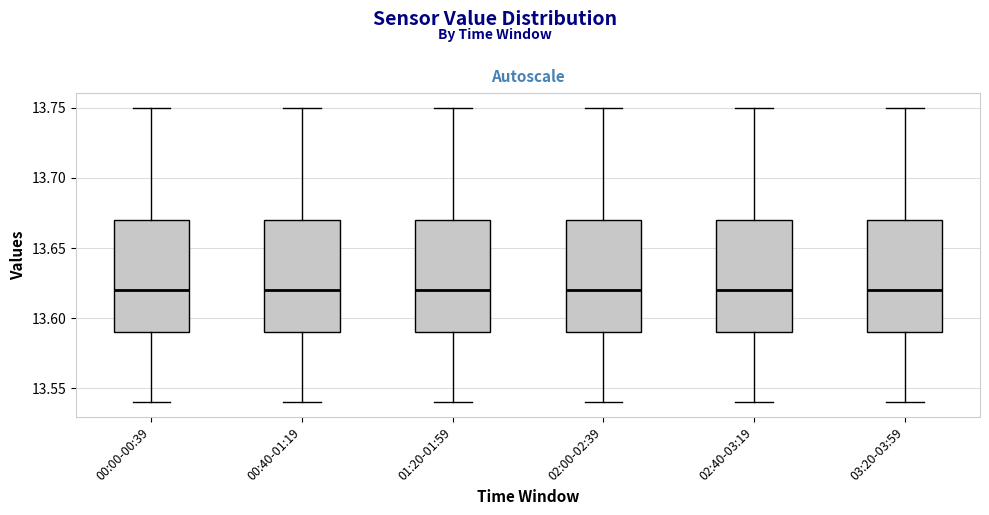

Reading left to right, read every box against the y-axis: the position of its median line, the range the box covers, and the ends of its whiskers. The values are not printed on the chart, so give them approximately, as read against the axis.

00:00-00:39: median 13.62, box 13.59 to 13.67, whiskers 13.54 to 13.75
00:40-01:19: median 13.62, box 13.59 to 13.67, whiskers 13.54 to 13.75
01:20-01:59: median 13.62, box 13.59 to 13.67, whiskers 13.54 to 13.75
02:00-02:39: median 13.62, box 13.59 to 13.67, whiskers 13.54 to 13.75
02:40-03:19: median 13.62, box 13.59 to 13.67, whiskers 13.54 to 13.75
03:20-03:59: median 13.62, box 13.59 to 13.67, whiskers 13.54 to 13.75